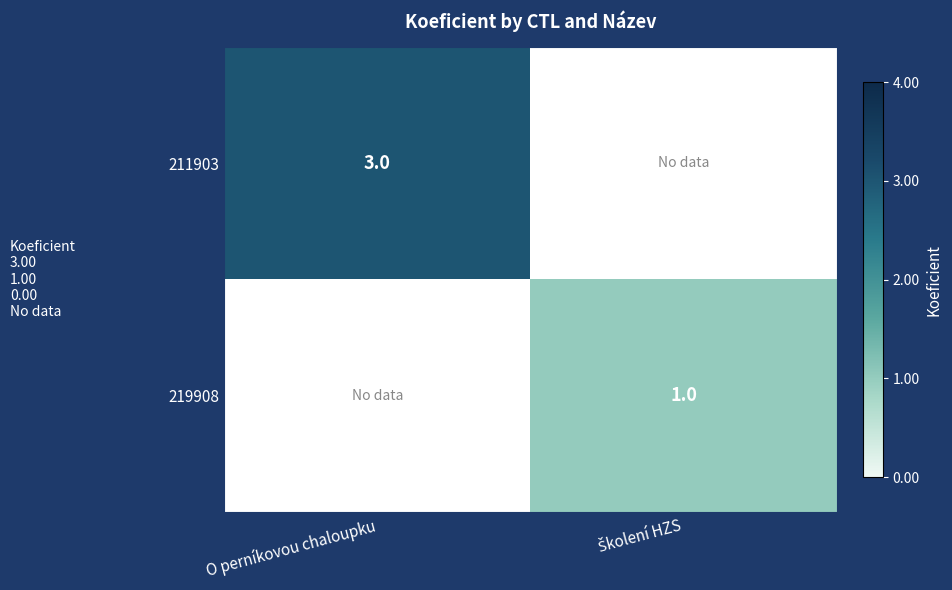

The value of 211903 at O perníkovou chaloupku is 5. True or false?

False